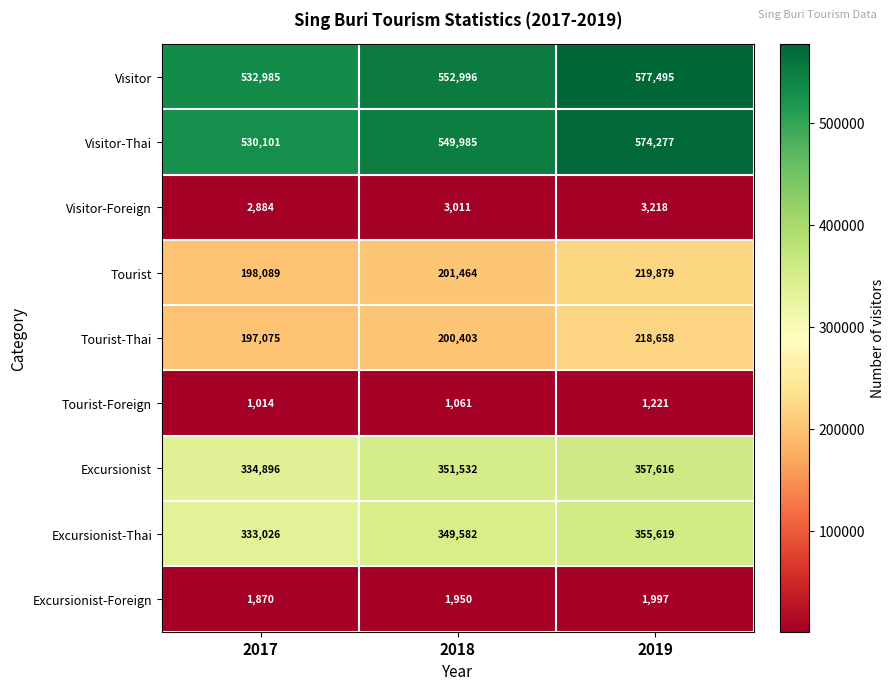

What is the minimum value for Tourist?

198089